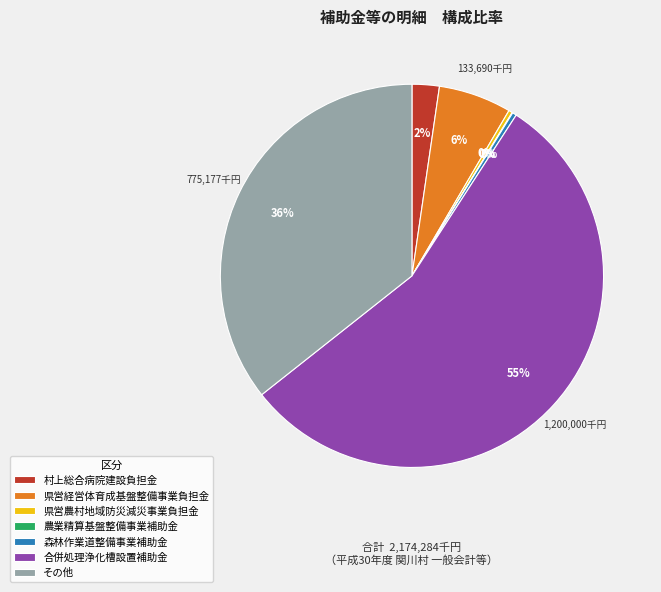

Is it true that その他 is 26% of the pie?

False